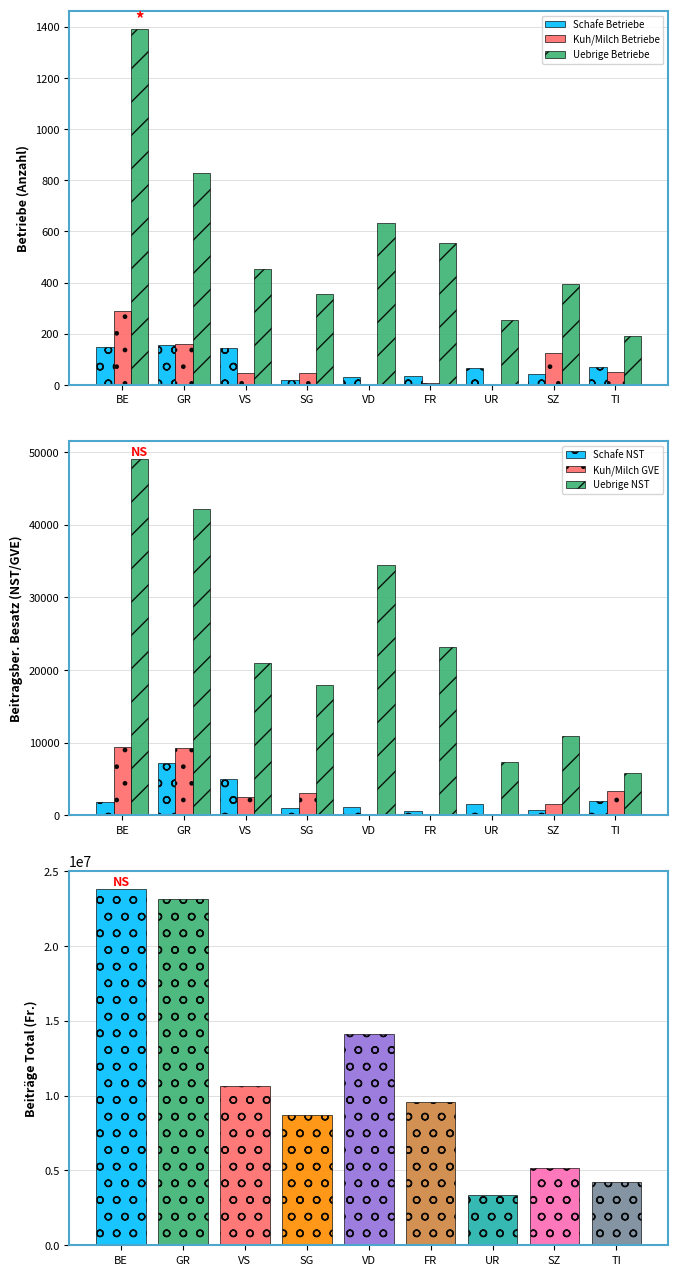

How many groups of bars are there?

9